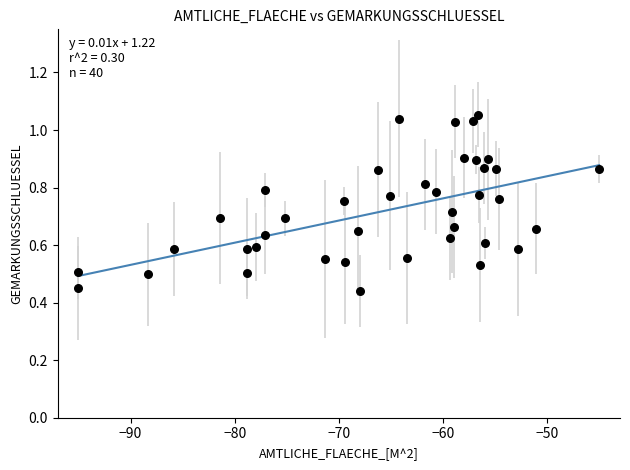

What is the range of X values (max minus min)?

50.0